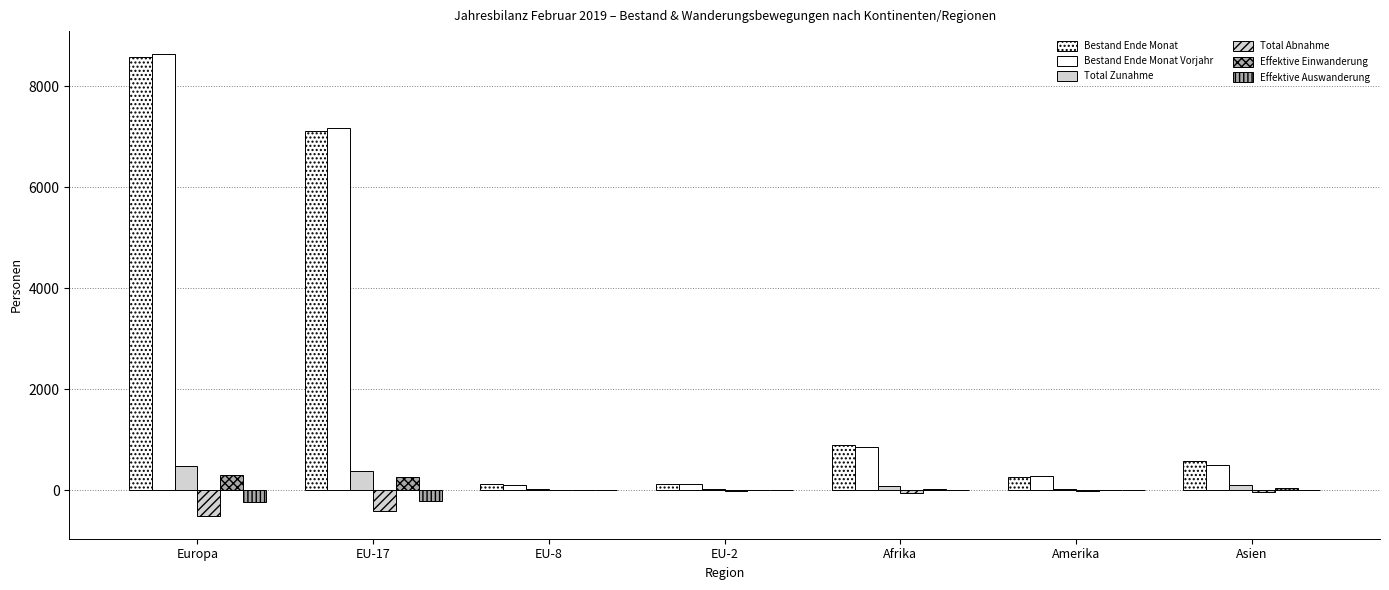

How many categories are shown in the chart?

7